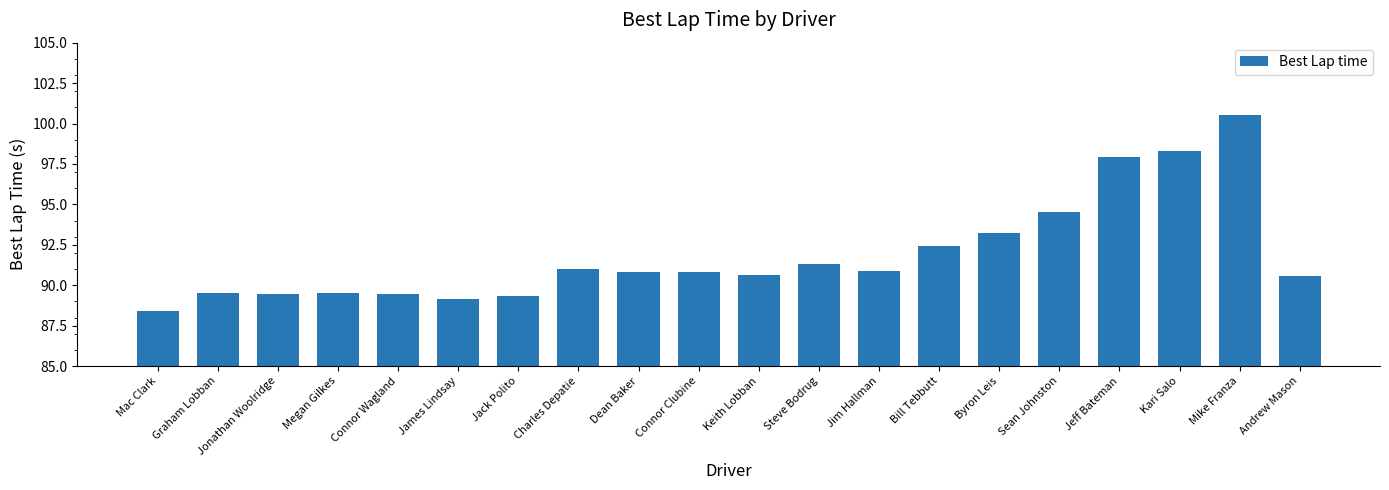

How many data points are less than 90?

7